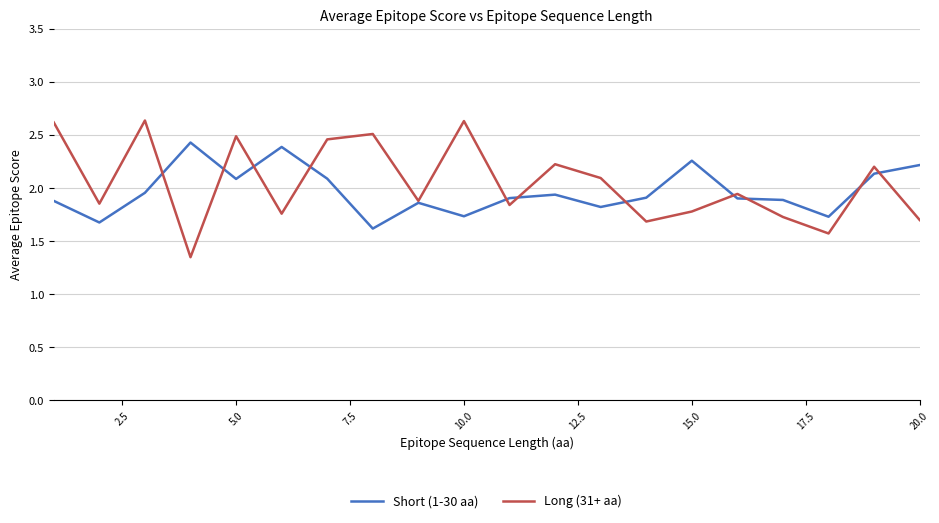

Is it true that Long (31+ aa) equals 0.7 at 15.0?

False